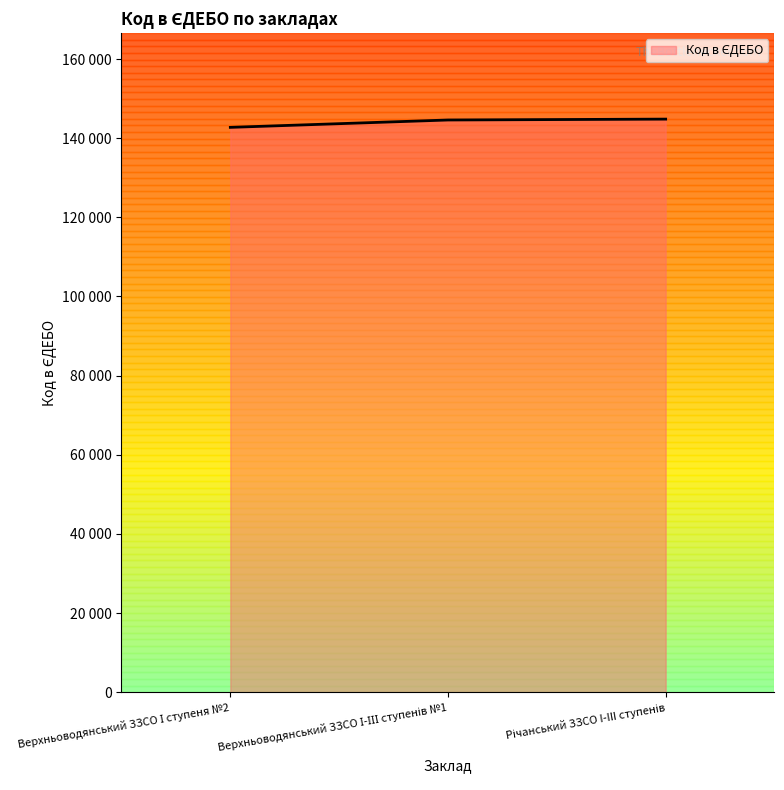

What is the difference between the second highest and minimum values?

1862